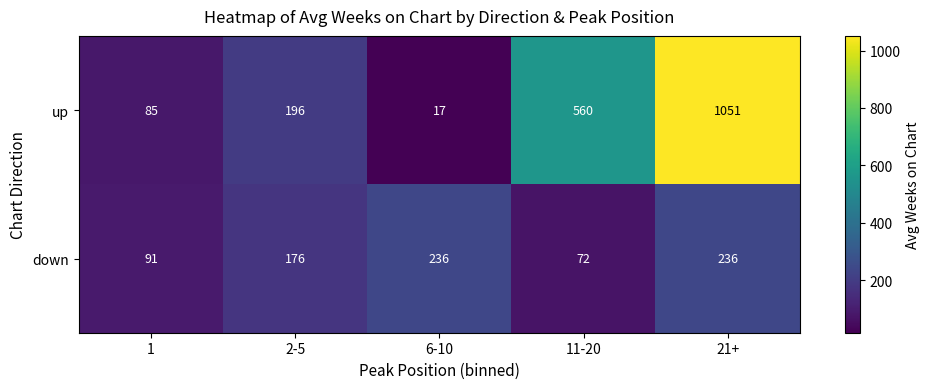

At which category is the sum across all series the highest?

21+